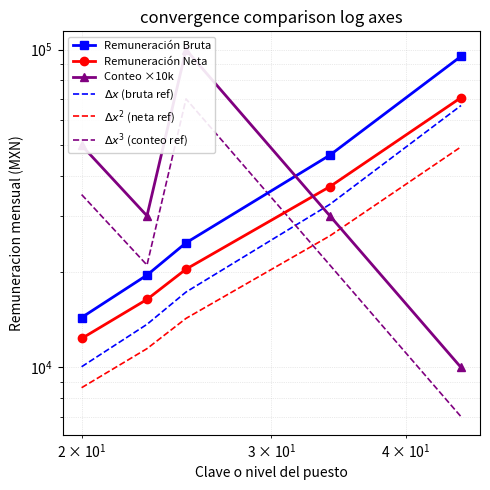

True or false: $\Delta x$ (bruta ref) and Remuneración Neta cross at least once.

False